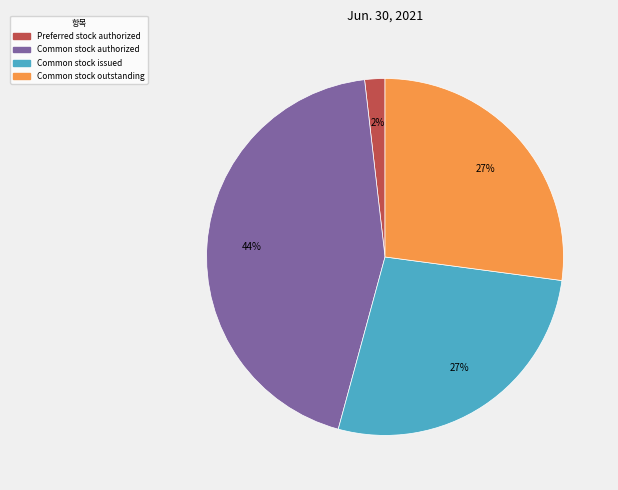

Is there any slice that represents more than half of the pie?

No